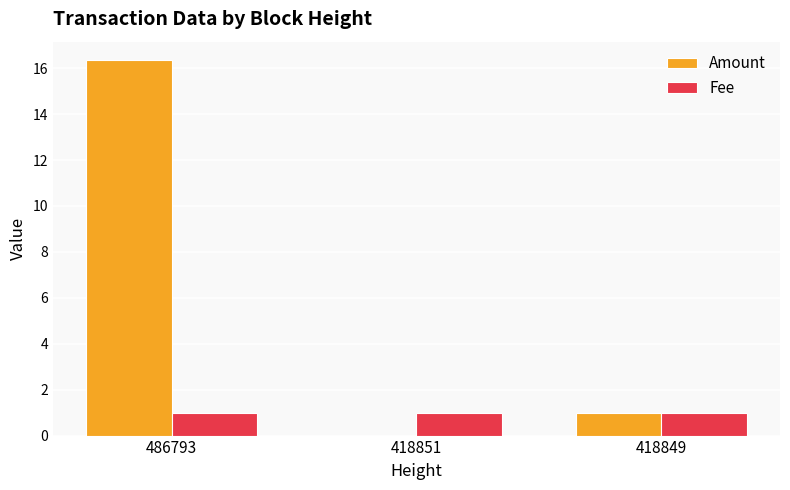

Reading left to right, what are all the values shown in this chart?

Amount: 16.3	0.0	1.0
Fee: 1.0	1.0	1.0